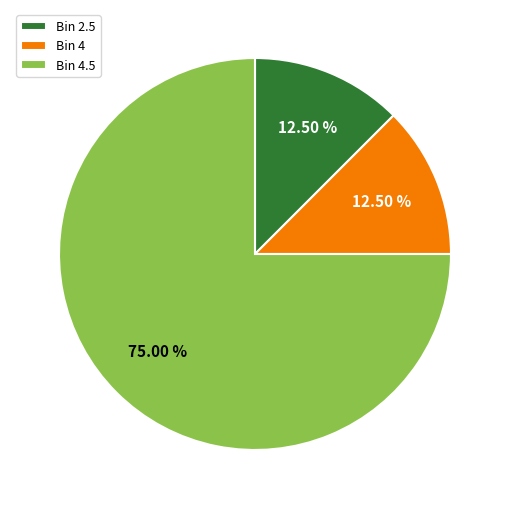

Do Bin 4.5 and Bin 2.5 together represent more than half of the pie?

Yes